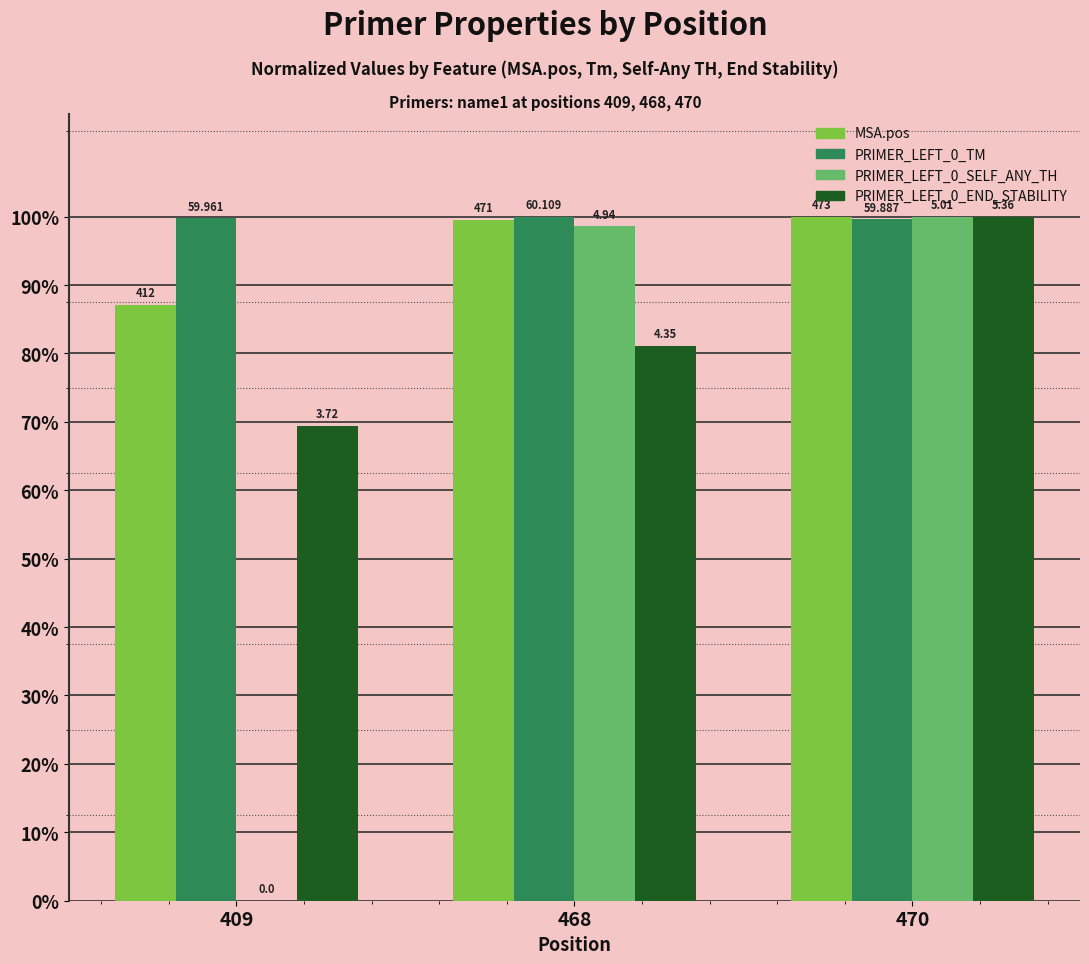

Which category has the highest value in the PRIMER_LEFT_0_END_STABILITY series?

470